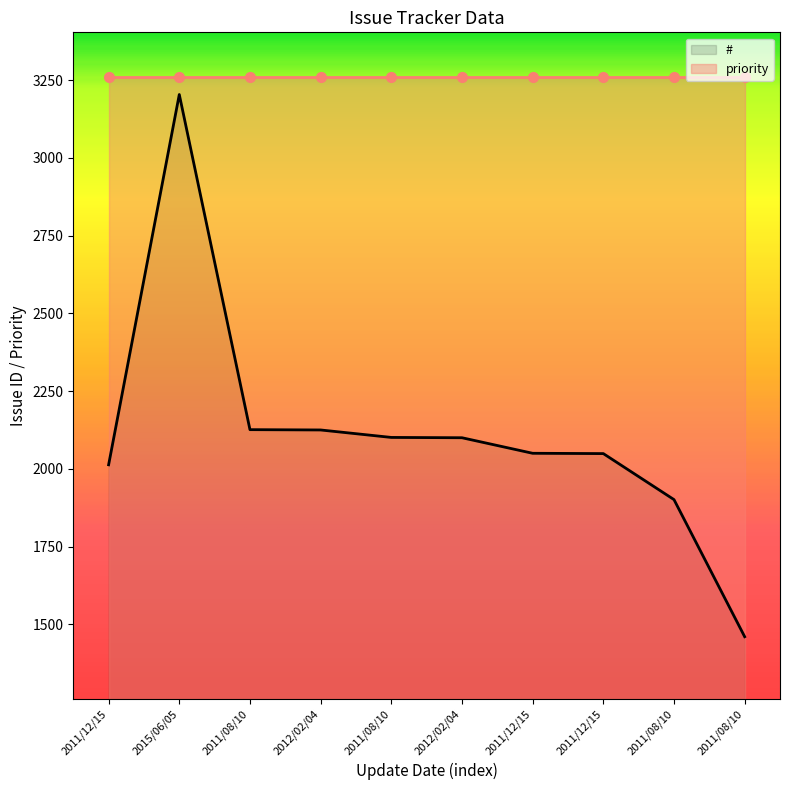

Between 2012/02/04 and 2011/08/10, which is larger?

2012/02/04